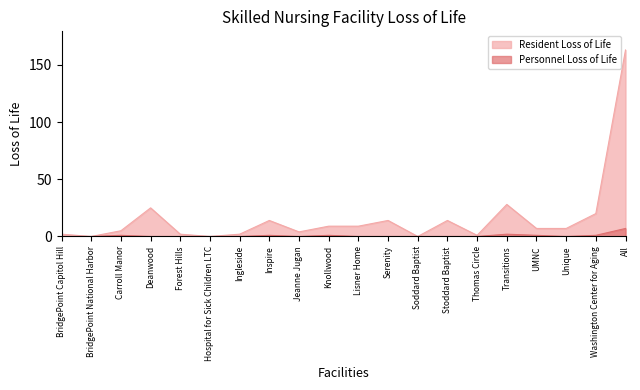

True or false: Personnel Loss of Life has more than 0 interior local peaks.

True